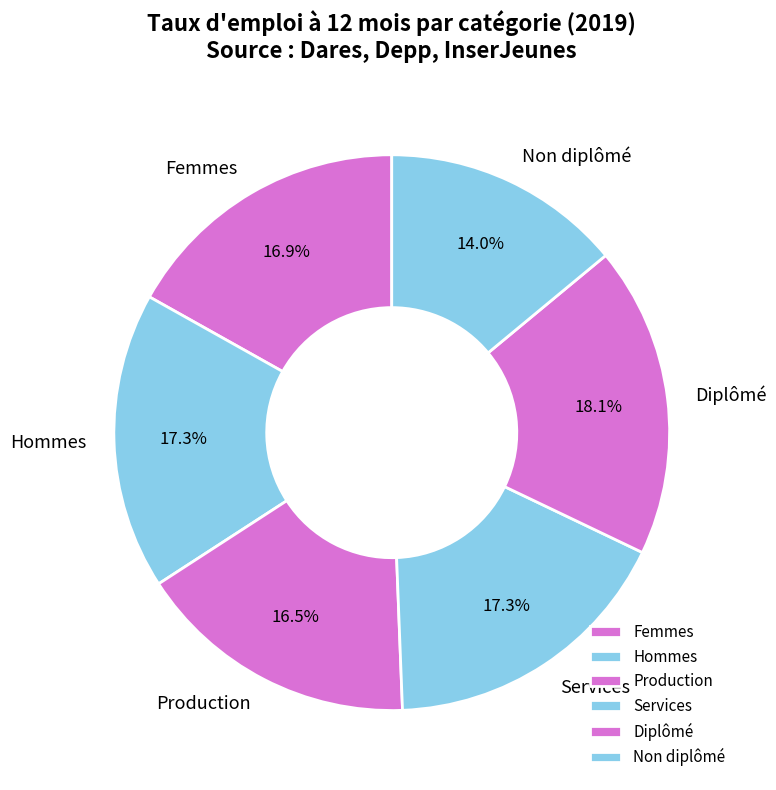

Combined, do Hommes and Production account for over 50%?

No